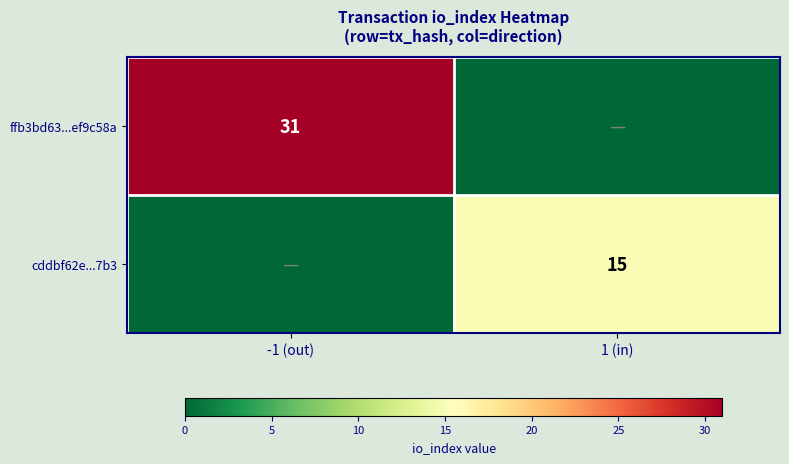

True or false: ffb3bd63...ef9c58a has a value of 31 at -1 (out).

True